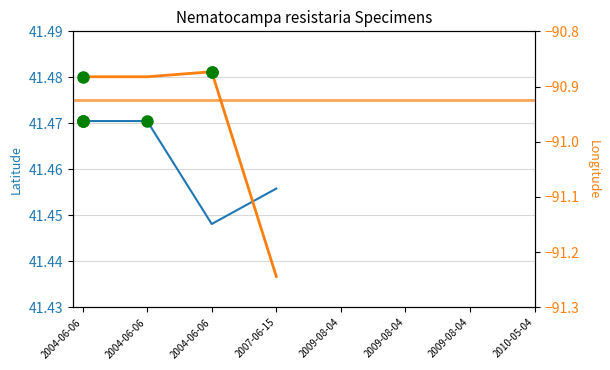

List the series in order of their overall mean, lowest first.

Longitude, Latitude